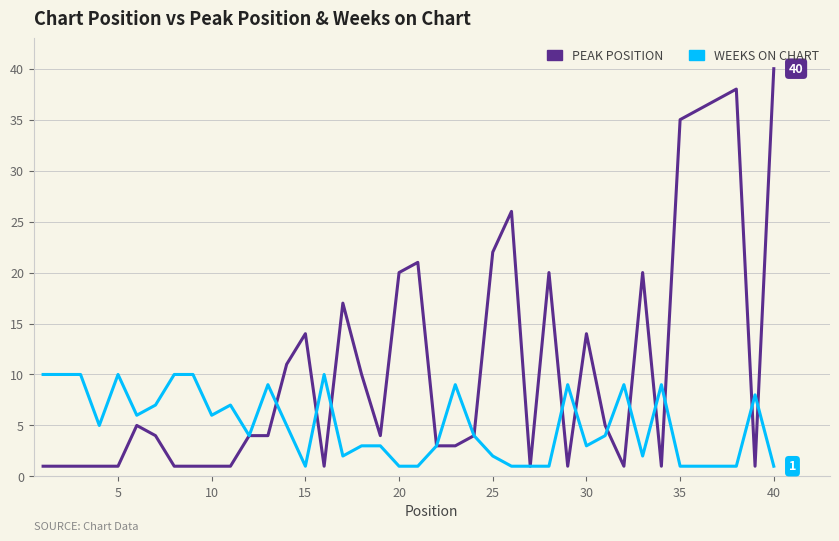

What is the maximum value shown in the chart?

40